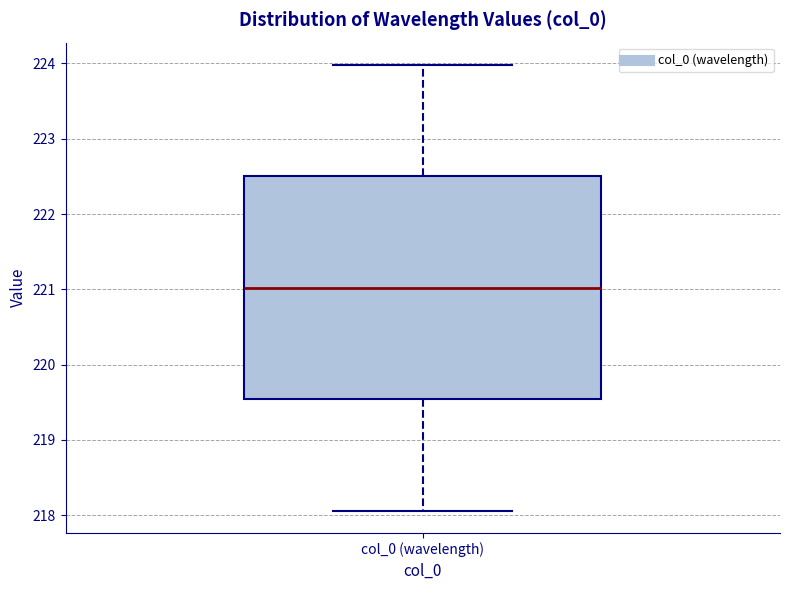

Read this box plot against the y-axis: the position of the median line, the range covered by the box, and the ends of both whiskers. The values are not printed on the chart, so give them approximately, as read against the axis.

median 221.0, box 219.5 to 222.5, whiskers 218.1 to 224.0